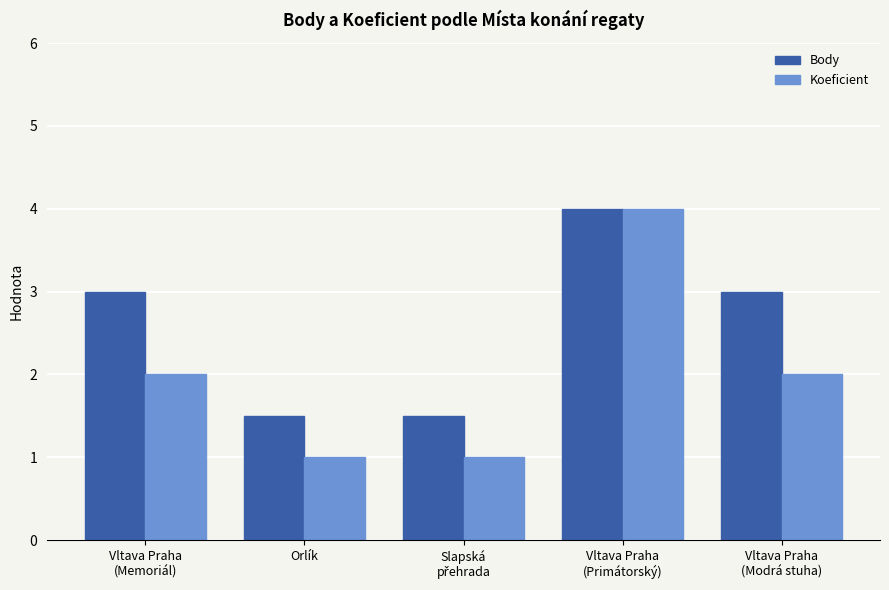

What is the label of the 1st bar from the right?

Vltava Praha
(Modrá stuha)